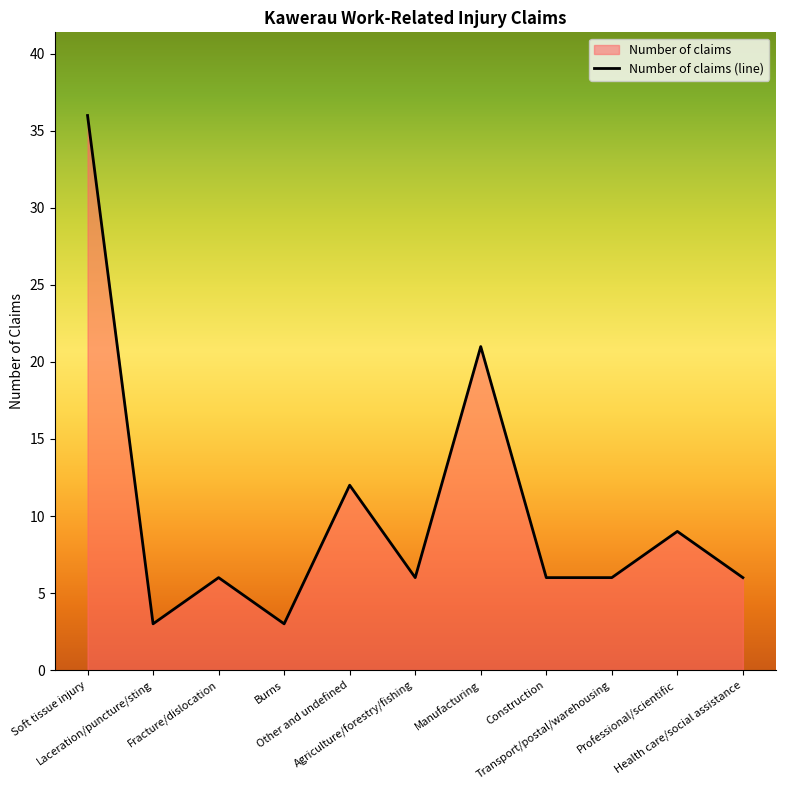

How many lines are shown in the chart?

1